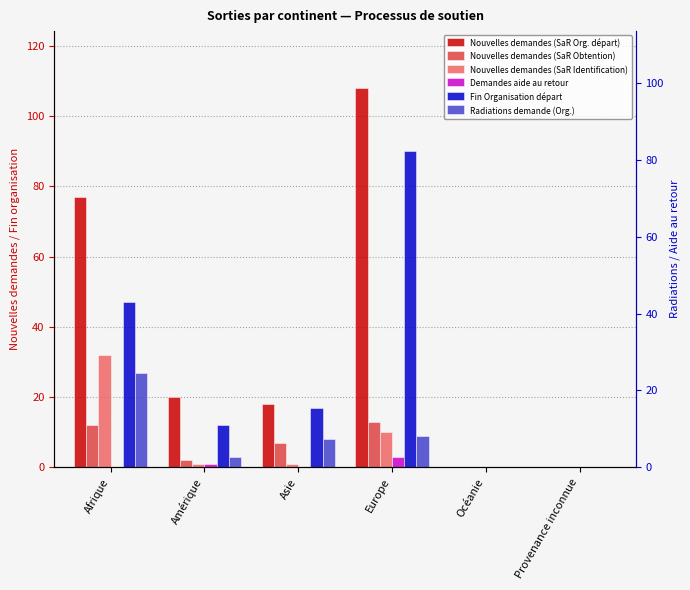

What is the label of the 1st bar from the left?

Afrique